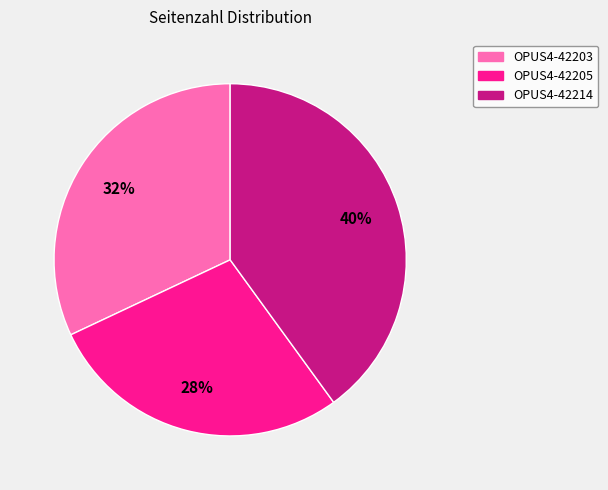

Is OPUS4-42214 the majority of the pie?

No